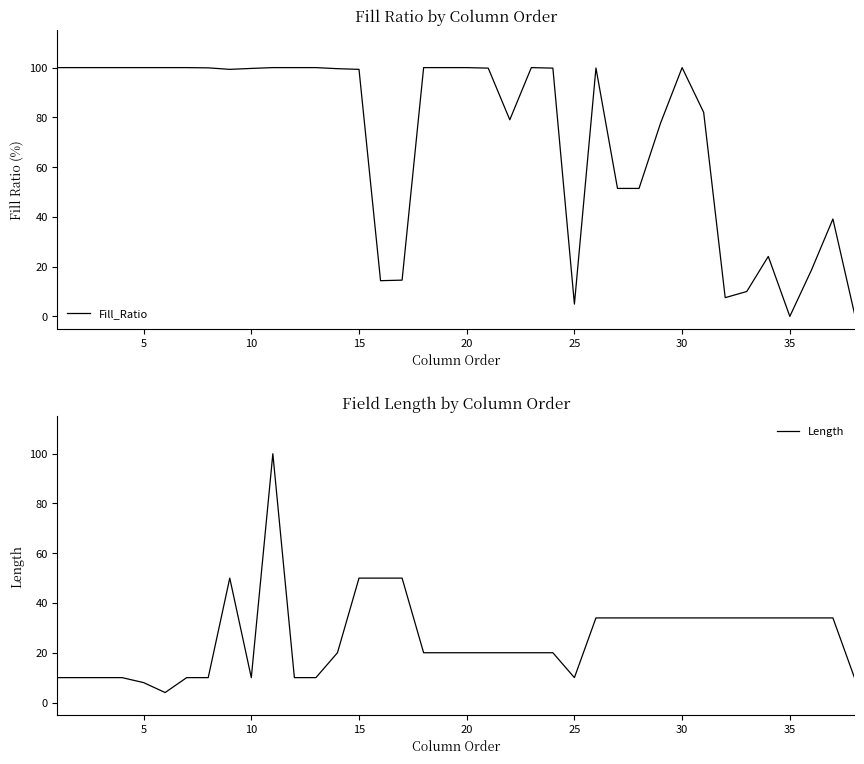

Is it true that Length equals 6.8 at 30?

False